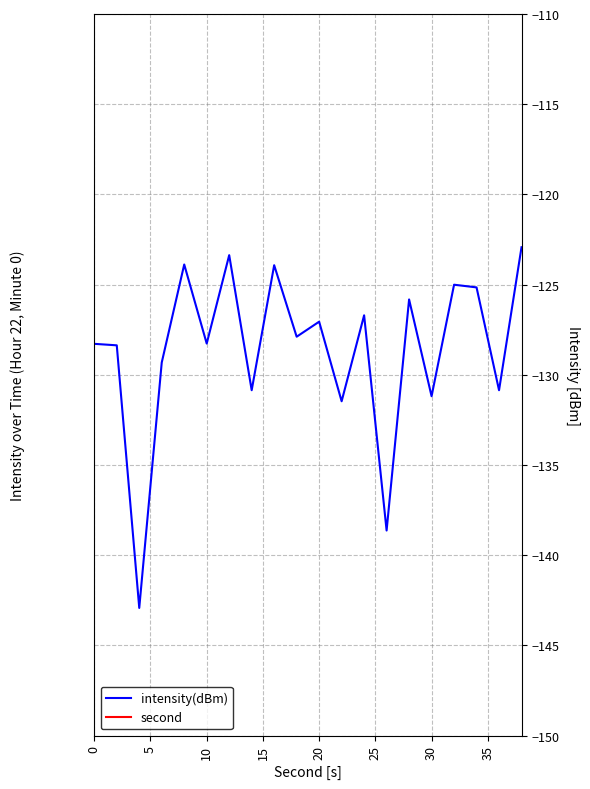

Which series has the largest range (max minus min)?

second